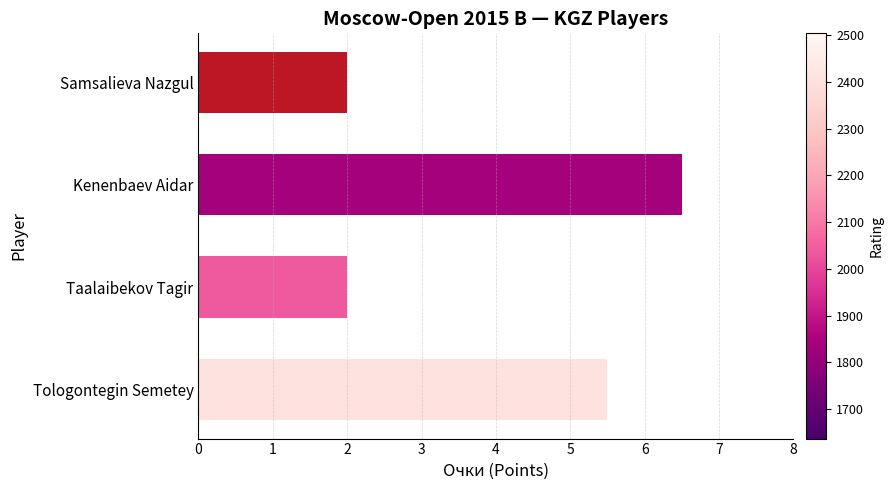

What is the maximum value shown in the chart?

6.5